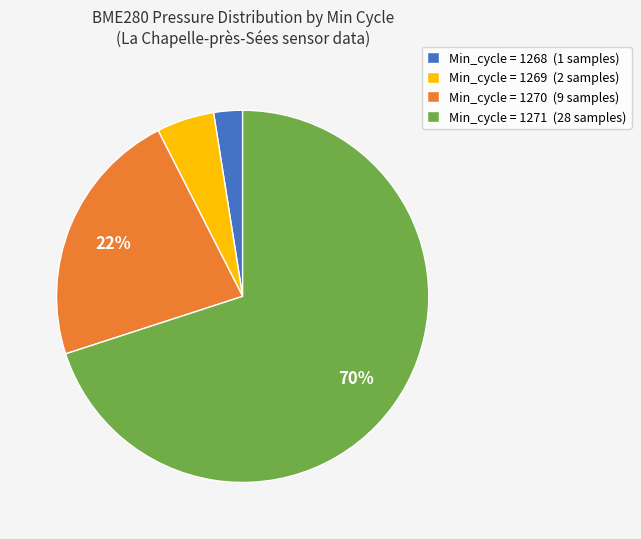

Which has a higher value, Min_cycle = 1271 (28 samples) or Min_cycle = 1268 (1 samples)?

Min_cycle = 1271 (28 samples)